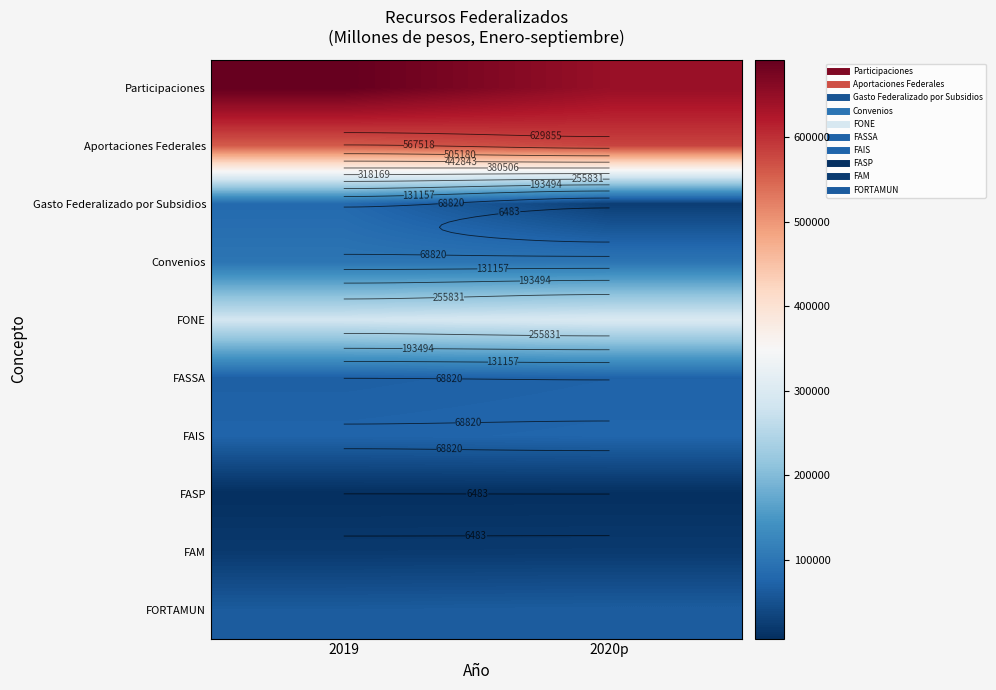

At how many categories does at least one series exceed 639112?

2